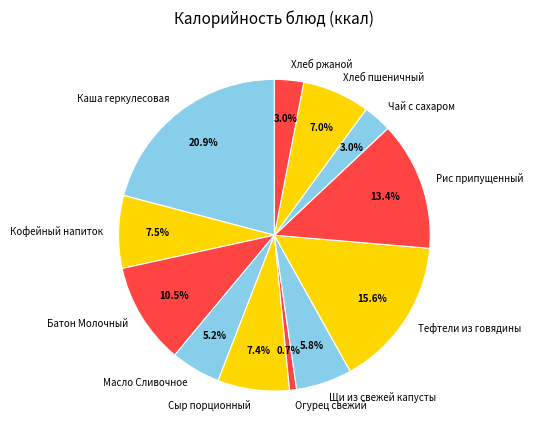

How much of the chart is everything except Рис припущенный?

86.6%